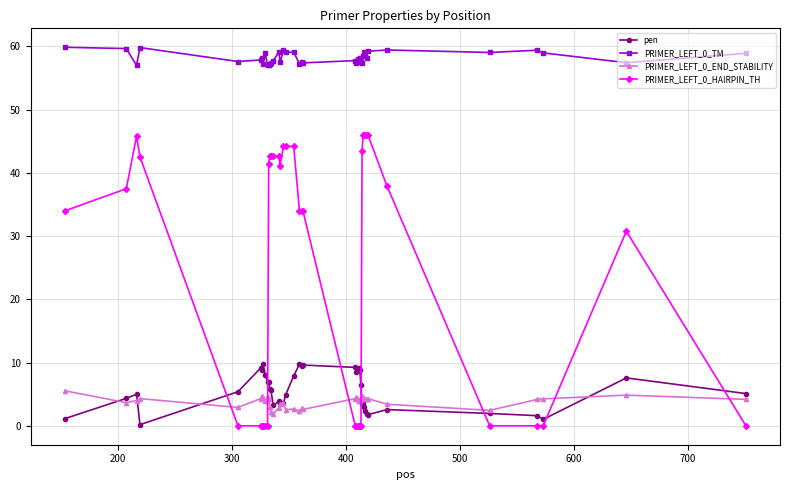

True or false: PRIMER_LEFT_0_END_STABILITY has more than 1 interior local peaks.

True